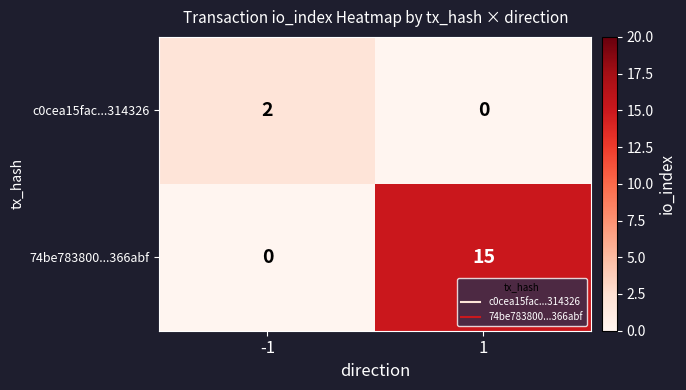

True or false: c0cea15fac...314326 has a value of 0 at 1.

True